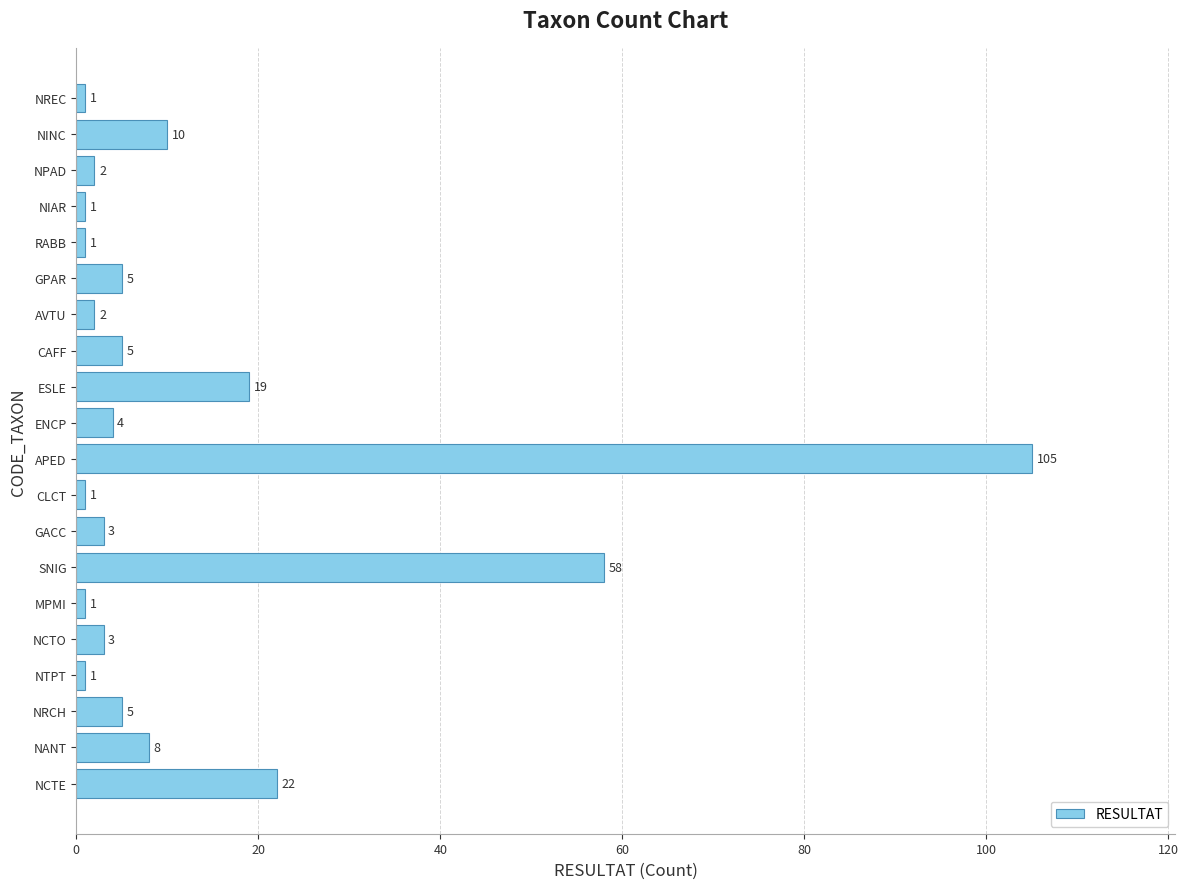

The chart shows a value of 1 at CLCT. True or false?

True